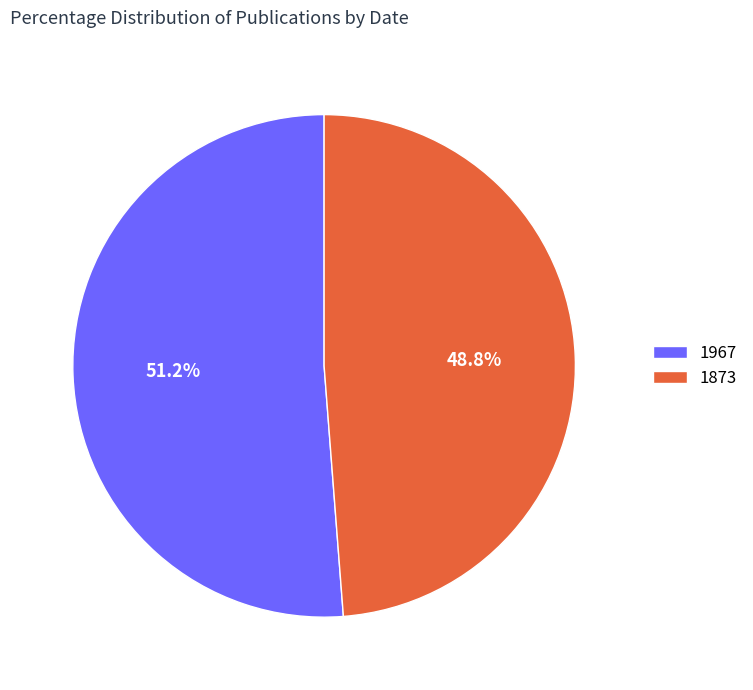

Which slice is the smallest?

1873